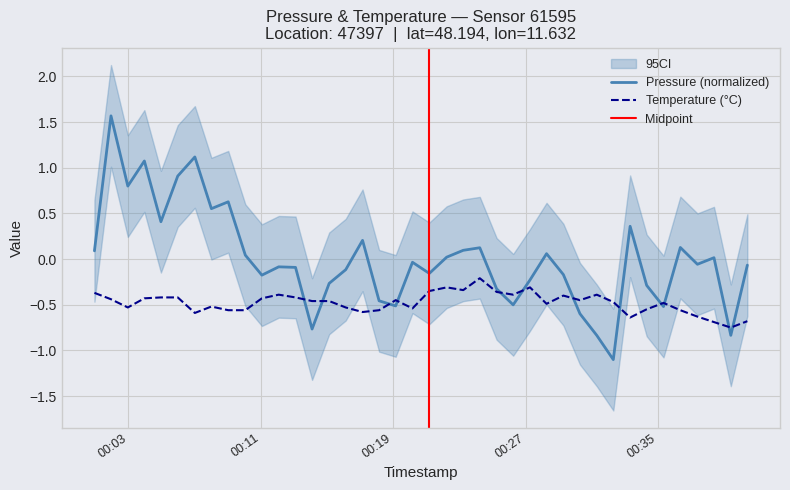

What is the lowest value of the pressure series?

-1.1